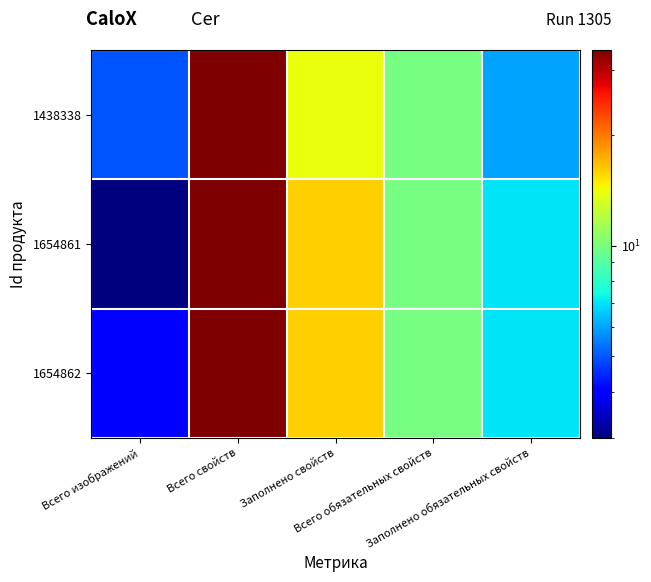

How many categories are shown in the chart?

5